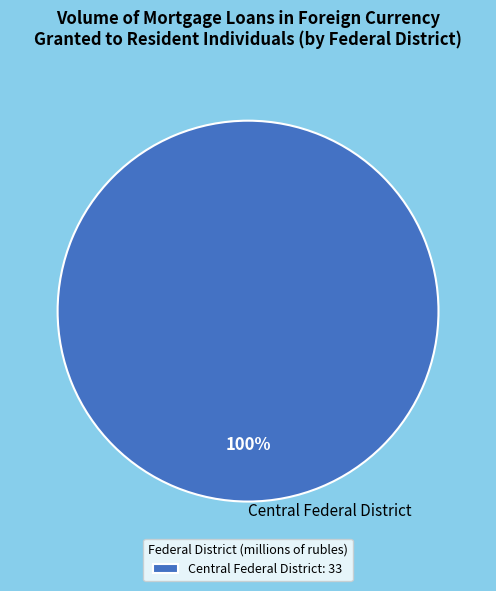

How many segments does this pie chart have?

1